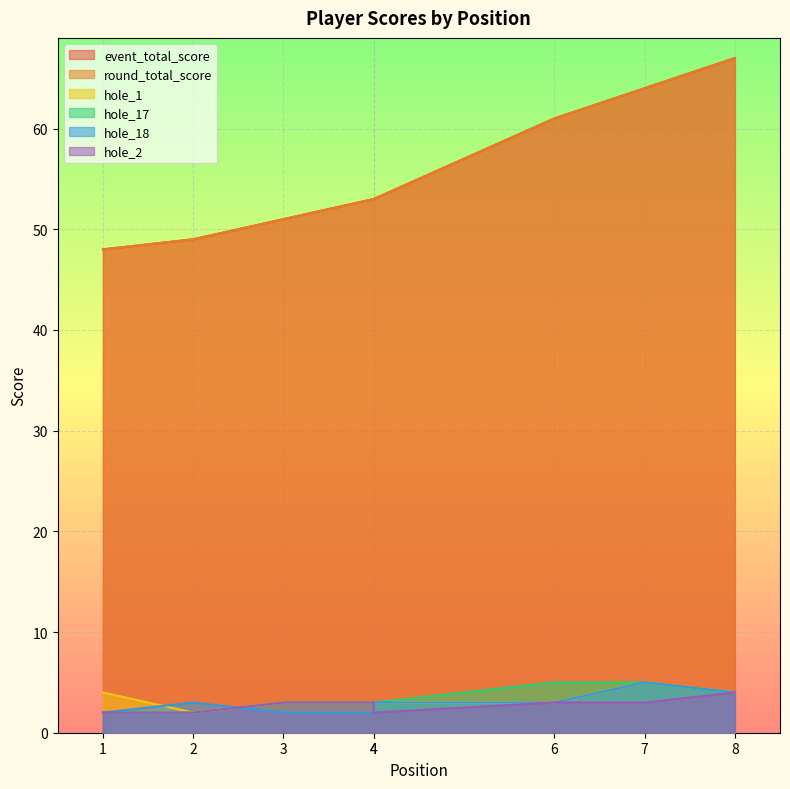

True or false: event_total_score and hole_18 cross at least once.

False